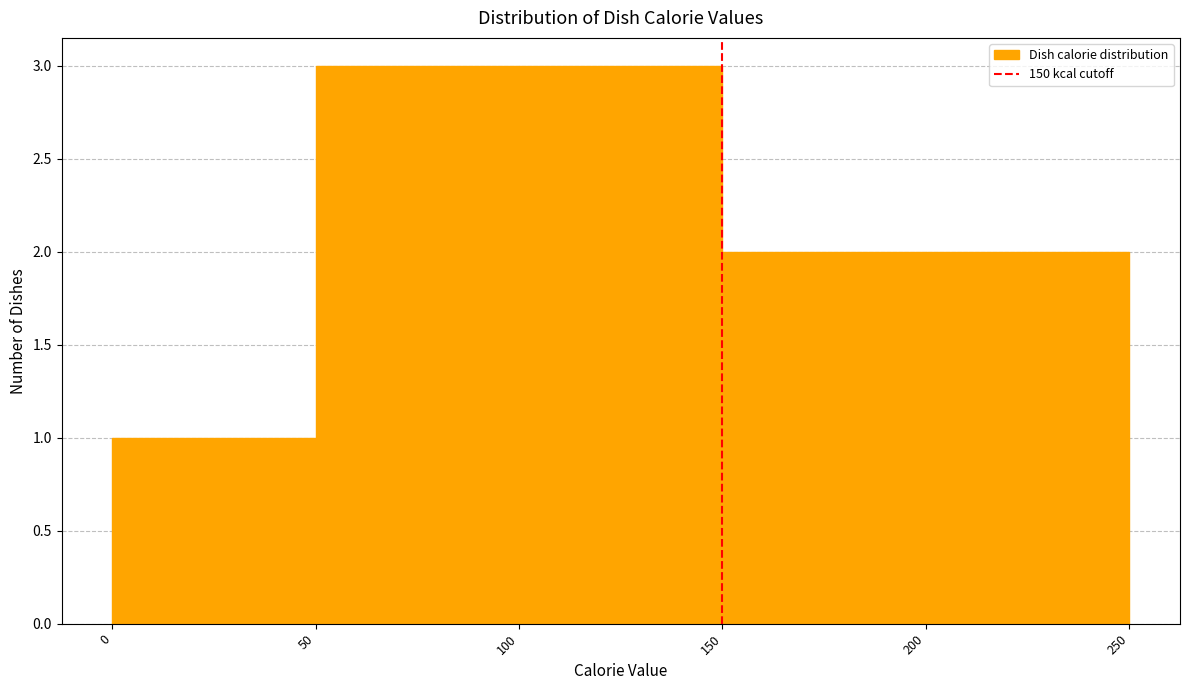

Reading left to right, list every bar in this chart as the range it spans on the x-axis followed by its height. The values are not printed on the chart, so give them approximately, as read against the axis.

0 to 50: 1
50 to 100: 3
100 to 150: 3
150 to 200: 2
200 to 250: 2